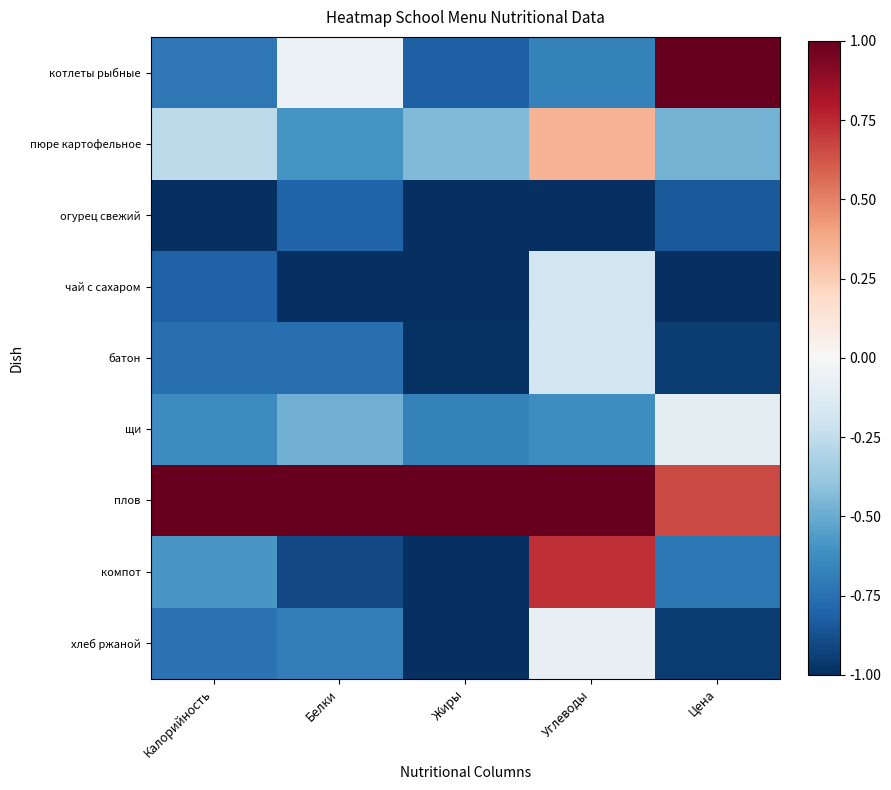

Which series has the largest total across all categories?

плов